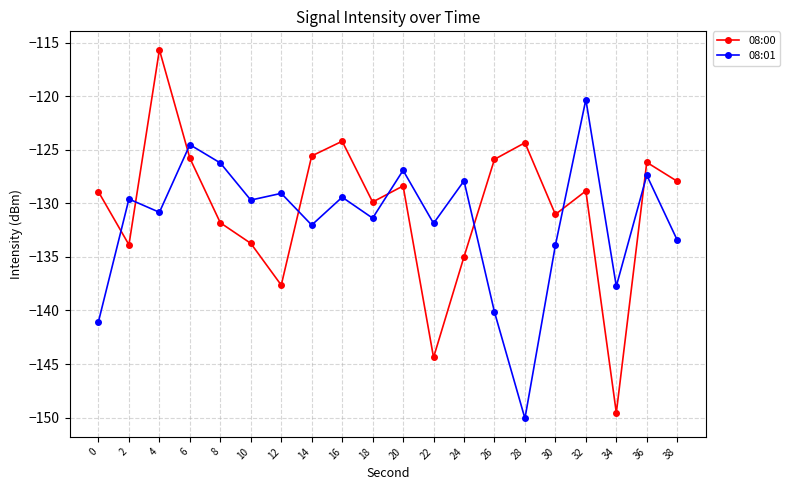

What is the total value across all series at 16?

-253.6